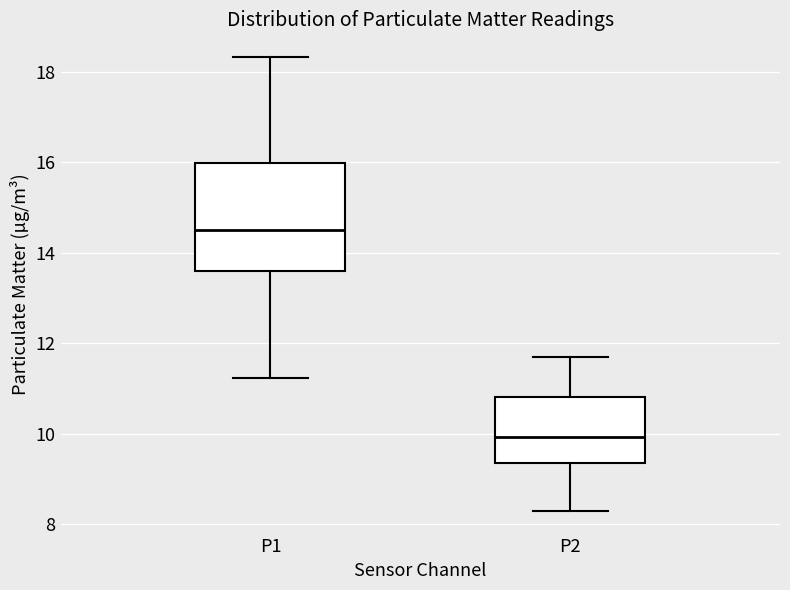

Comparing the boxes themselves (not the whiskers), which one is the tallest?

P1